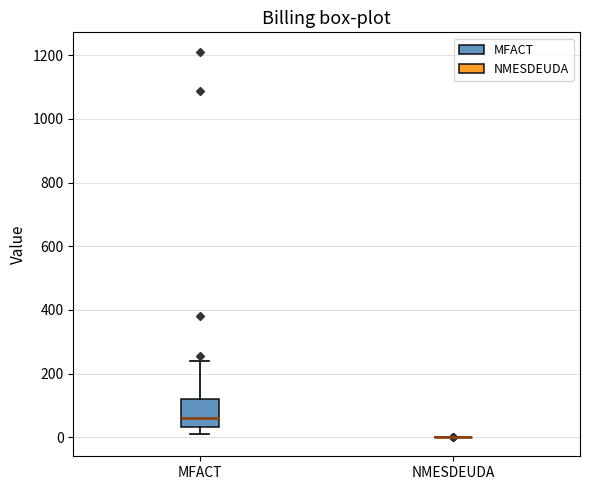

Which box is the tallest, from its lower edge to its upper edge?

MFACT